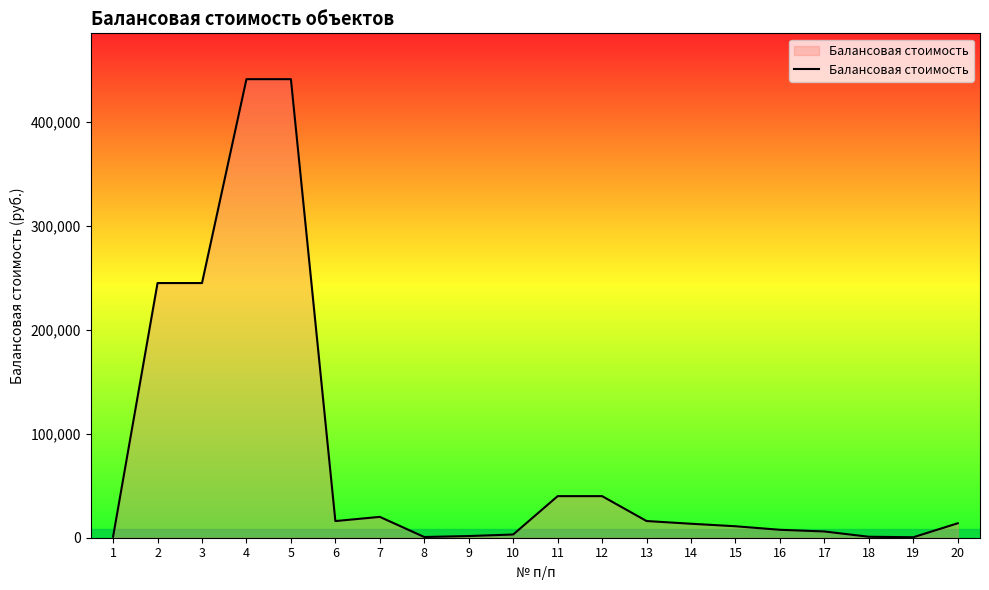

What is the difference between the maximum and minimum values?

440655.3